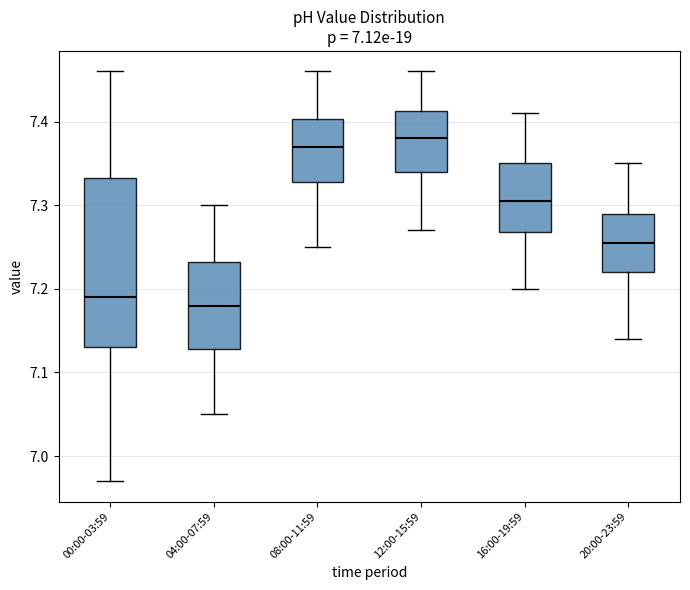

Reading left to right, read every box against the y-axis: the position of its median line, the range the box covers, and the ends of its whiskers. The values are not printed on the chart, so give them approximately, as read against the axis.

00:00-03:59: median 7.19, box 7.13 to 7.33, whiskers 6.97 to 7.46
04:00-07:59: median 7.18, box 7.13 to 7.23, whiskers 7.05 to 7.30
08:00-11:59: median 7.37, box 7.33 to 7.40, whiskers 7.25 to 7.46
12:00-15:59: median 7.38, box 7.34 to 7.41, whiskers 7.27 to 7.46
16:00-19:59: median 7.31, box 7.27 to 7.35, whiskers 7.20 to 7.41
20:00-23:59: median 7.26, box 7.22 to 7.29, whiskers 7.14 to 7.35